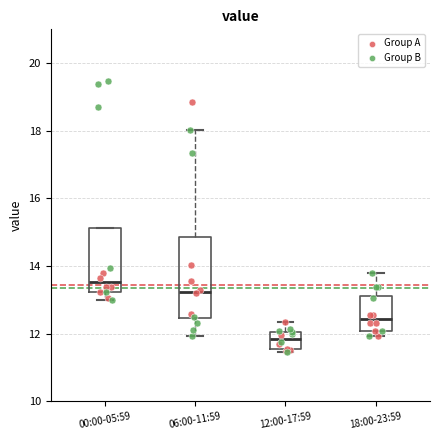

Which box has the lowest median line?

12:00-17:59